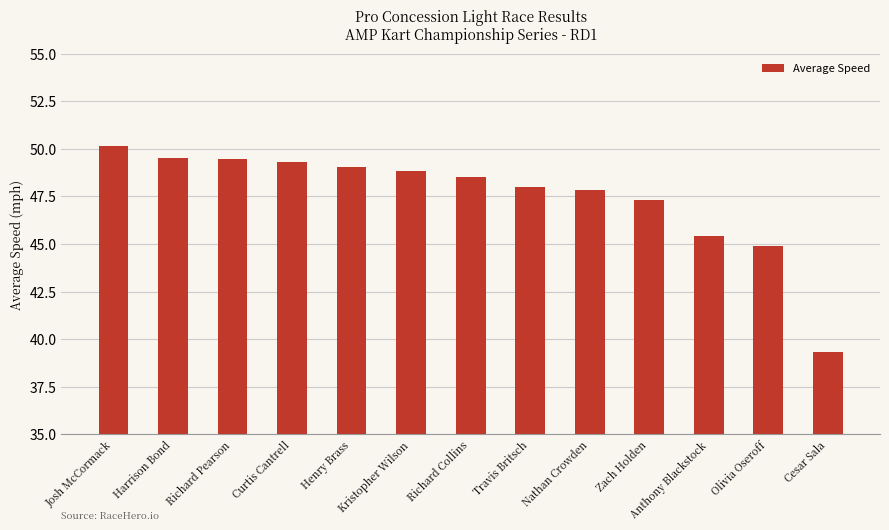

What position from the left is Travis Britsch?

8